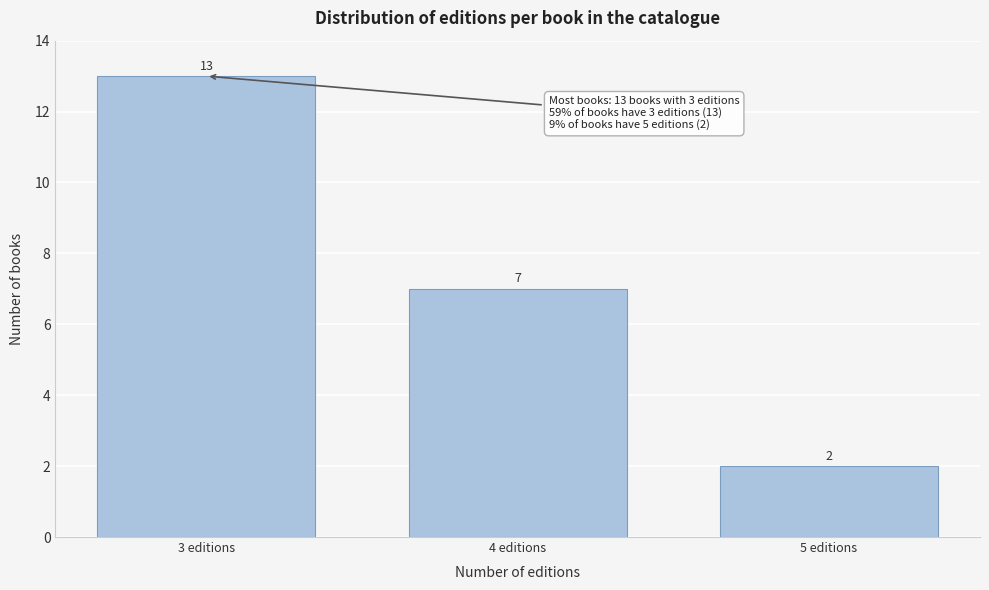

Reading left to right, what are all the values shown in this chart?

13	7	2